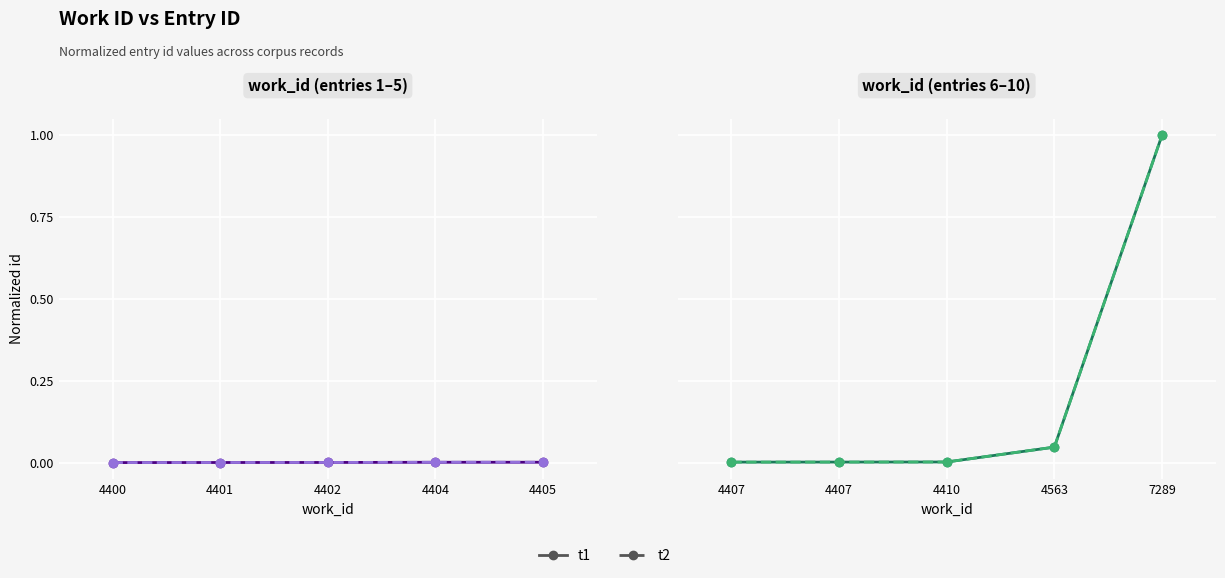

The value of t2 at 4407 is 0.0. True or false?

False